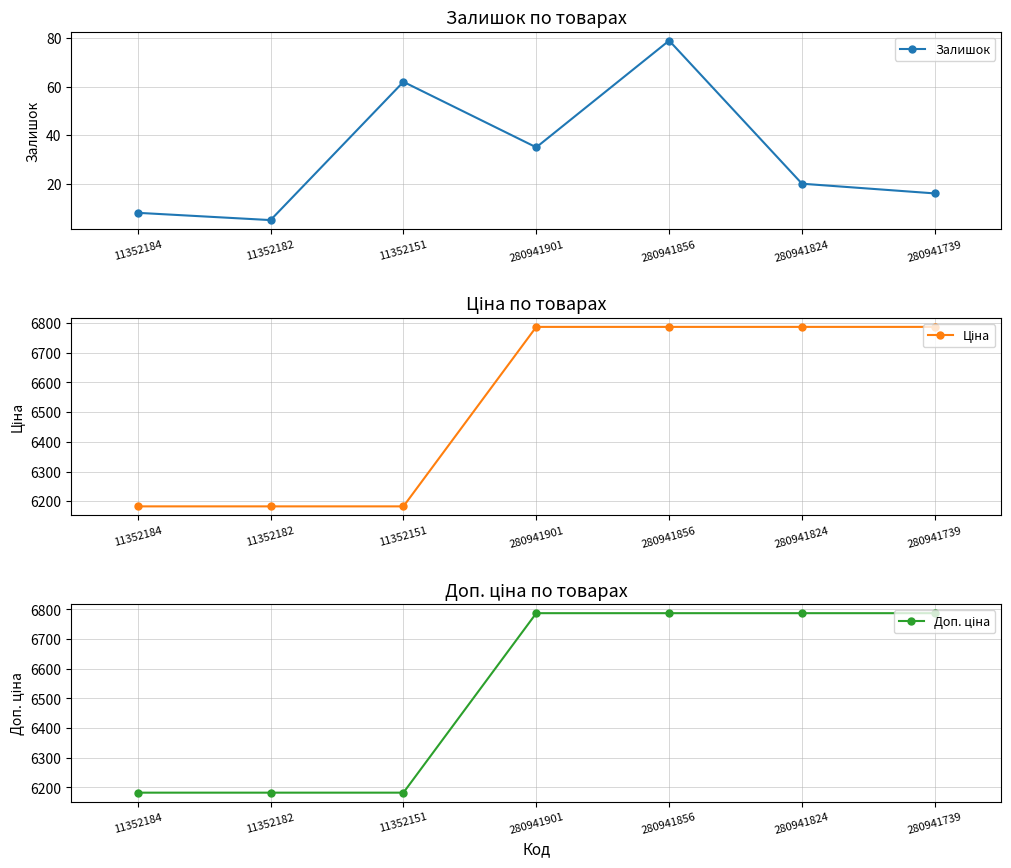

How many categories are shown in the chart?

7